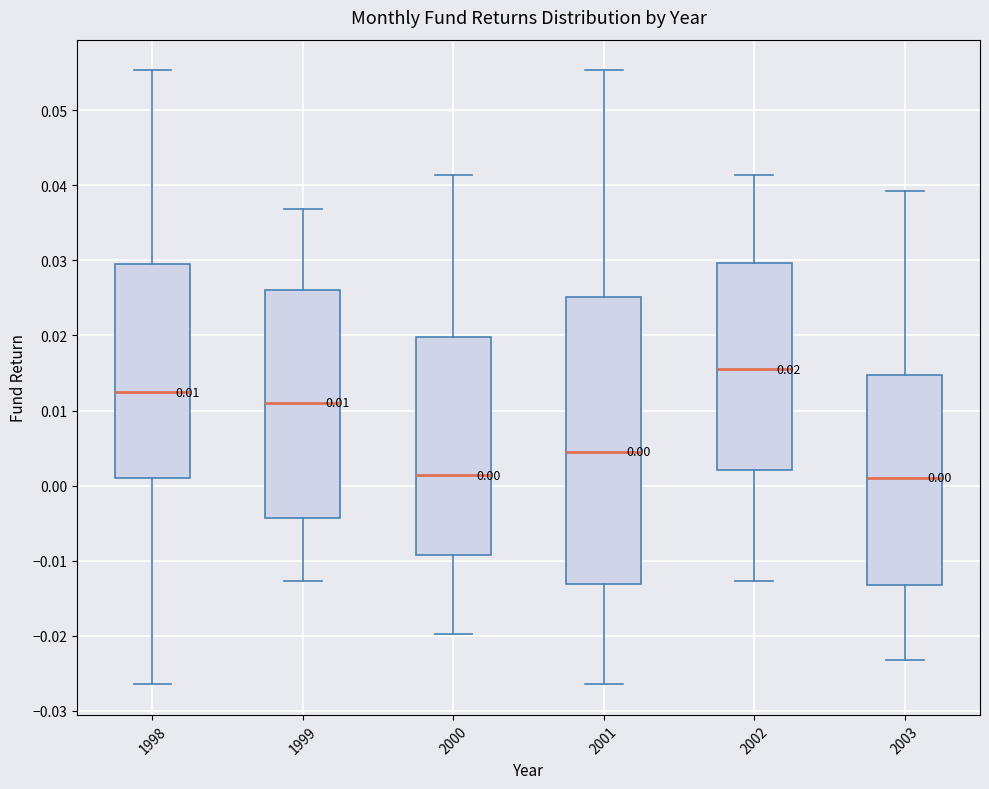

Which box is the tallest, from its lower edge to its upper edge?

2001